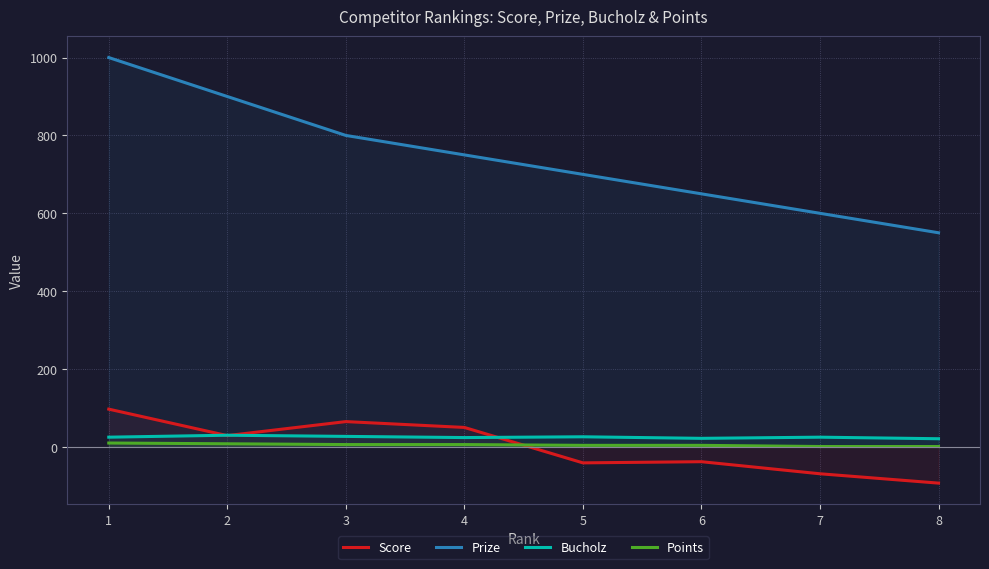

What is the value of the Score point at the 2nd from the left?

29